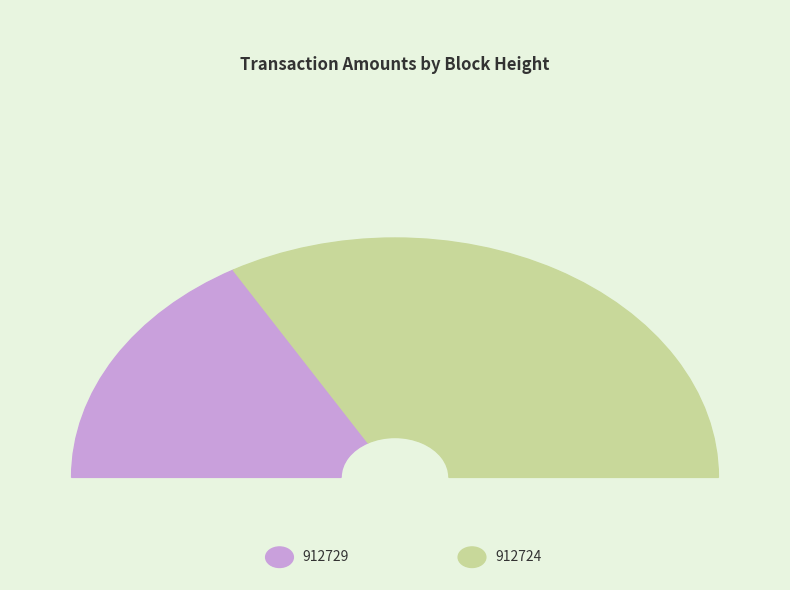

Rank the categories by value from highest to lowest.

912724, 912729